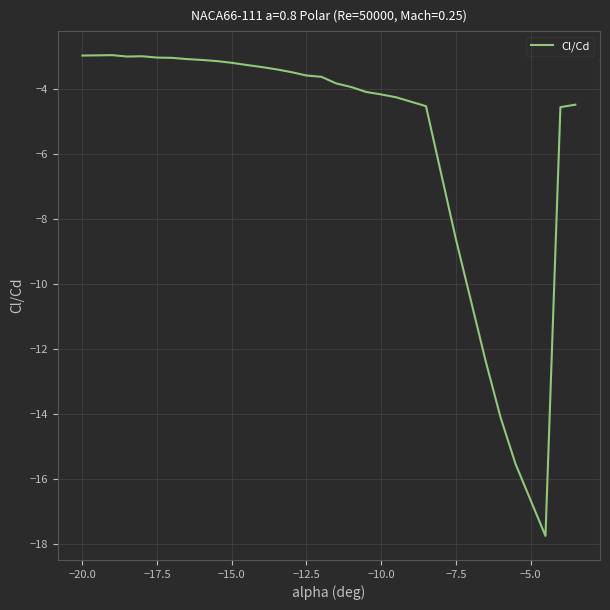

What is the smallest value displayed?

-17.8